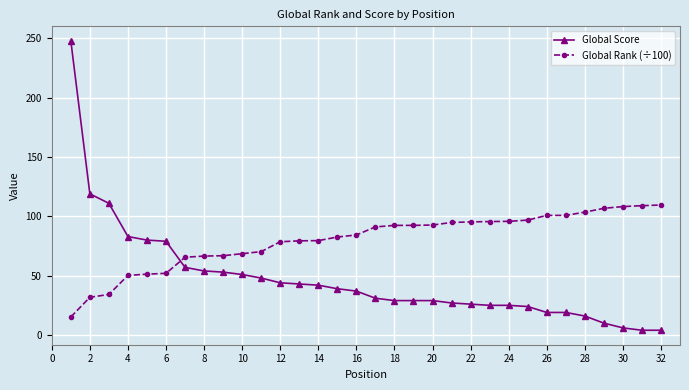

What is the greatest value displayed?

248.0